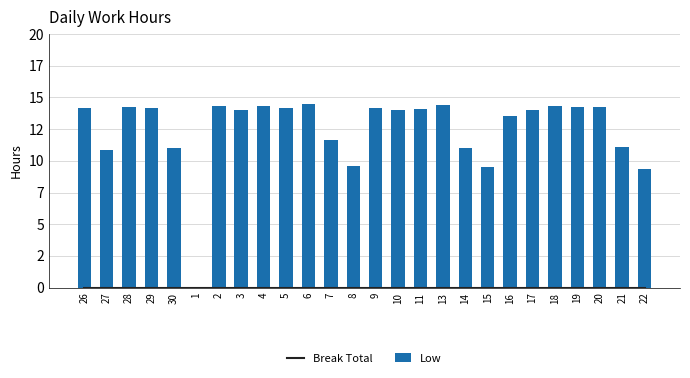

What is the difference between the highest and lowest values at 5?

14.2